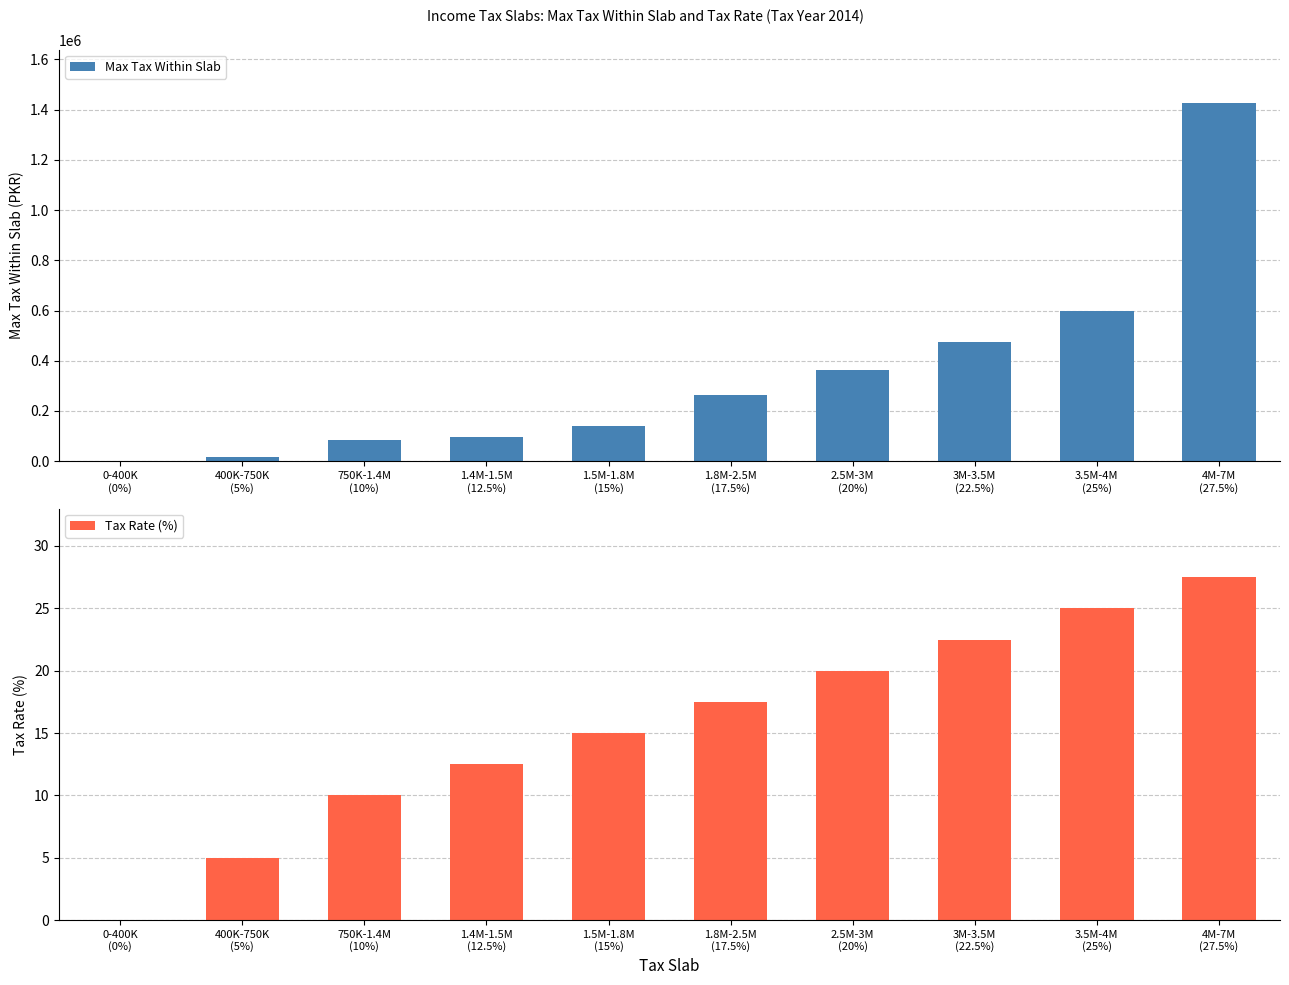

Does the chart contain any negative values?

No